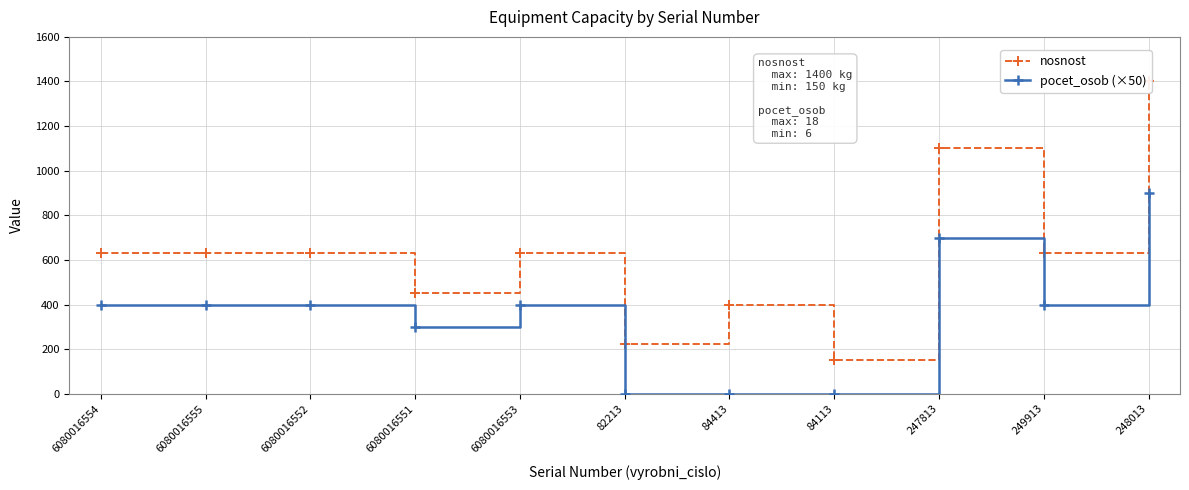

Reading left to right, what are all the values shown in this chart?

nosnost: 630	630	630	450	630	225	400	150	1100	630	1400
pocet_osob (×50): 400	400	400	300	400	0	0	0	700	400	900